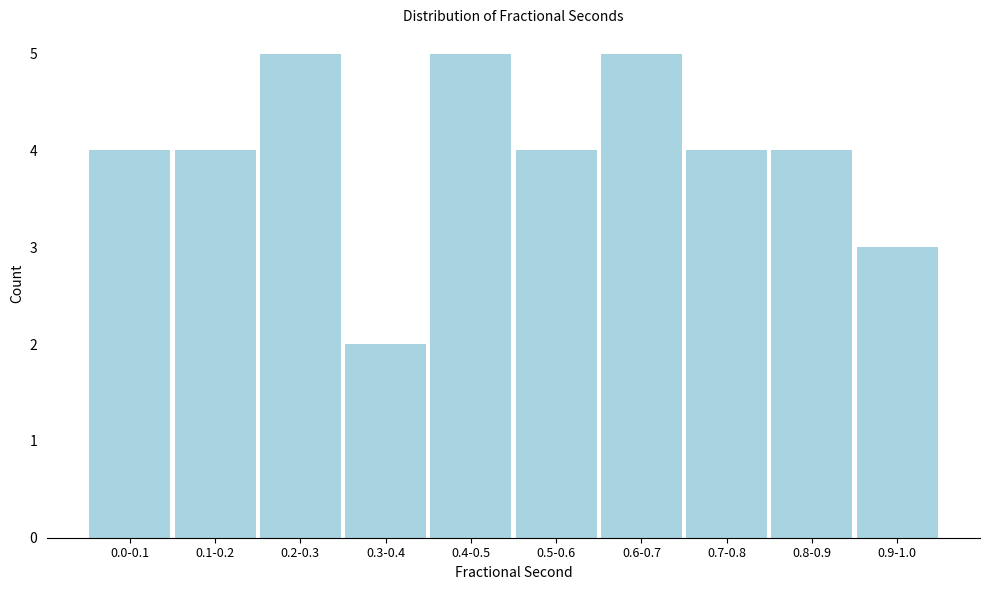

Reading left to right, list all the values displayed in this chart.

0.0-0.1=4	0.1-0.2=4	0.2-0.3=5	0.3-0.4=2	0.4-0.5=5	0.5-0.6=4	0.6-0.7=5	0.7-0.8=4	0.8-0.9=4	0.9-1.0=3